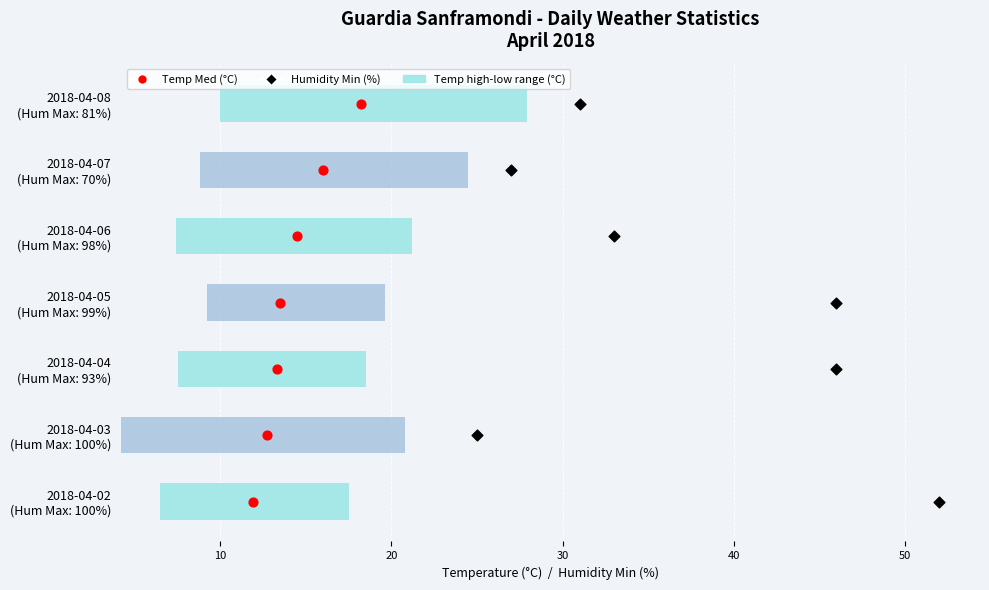

Which series reaches the minimum Y coordinate?

Temp Med (°C)